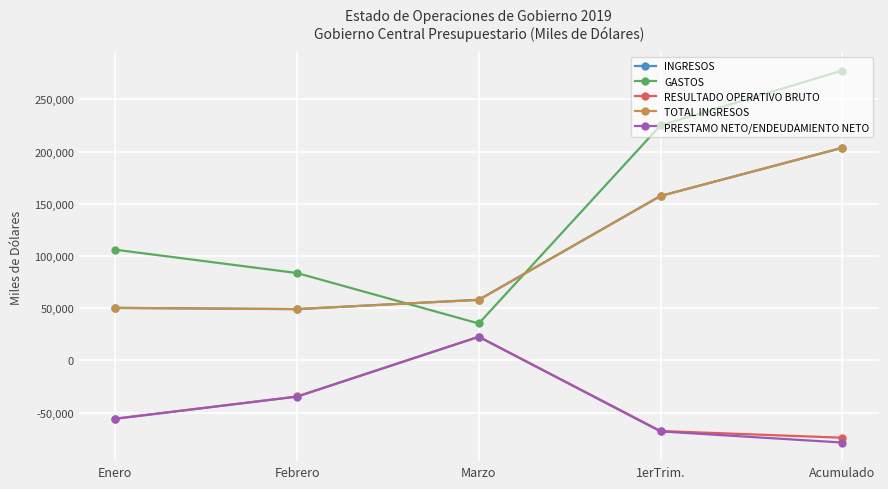

What is the lowest value of the PRESTAMO NETO/ENDEUDAMIENTO NETO series?

-78613